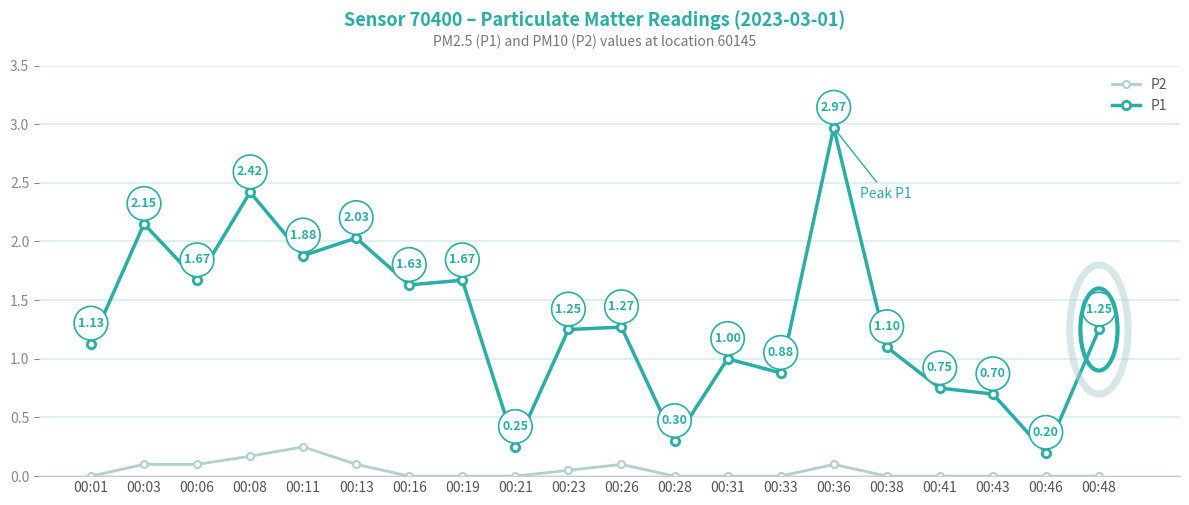

What is the lowest value of the P1 series?

0.2